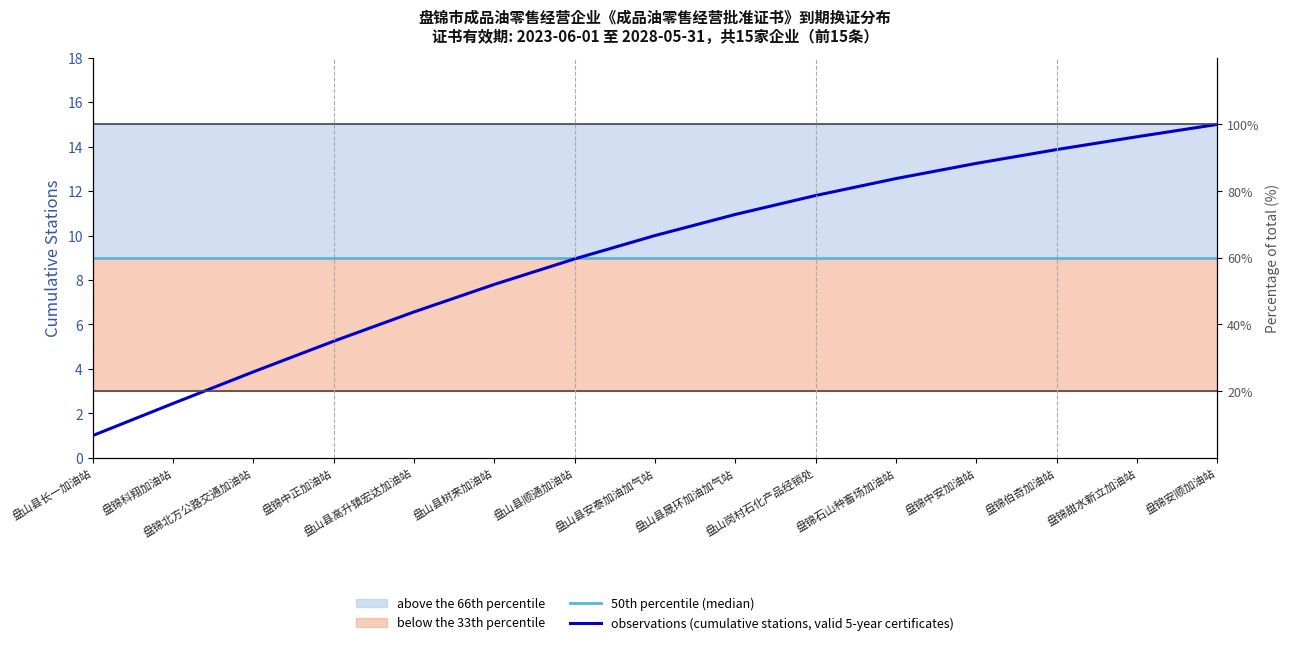

Is this an area chart (filled region under the line)?

No